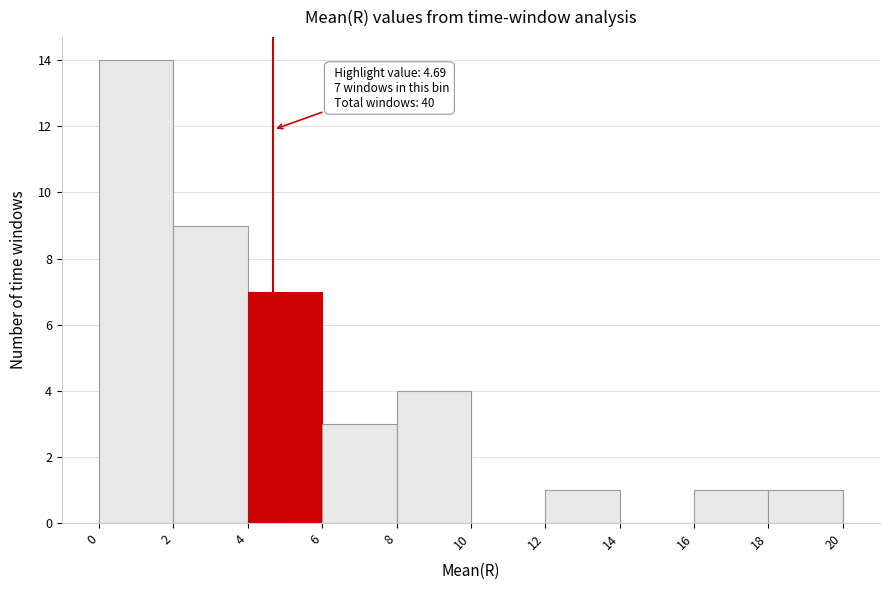

Over which range of the x-axis is the bar tallest?

0 to 2